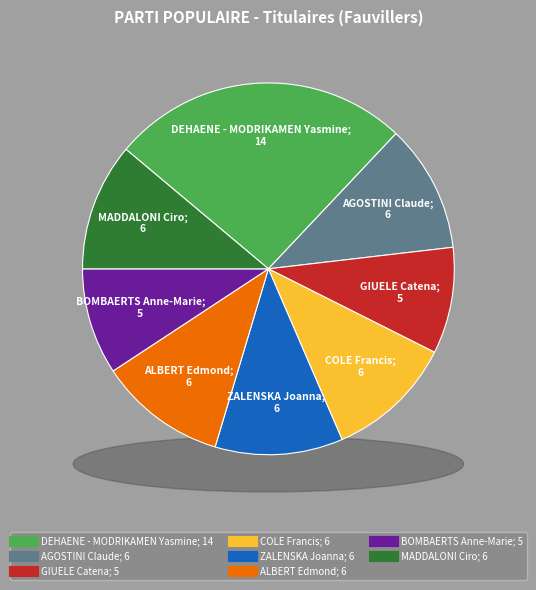

Between BOMBAERTS Anne-Marie and AGOSTINI Claude, which is larger?

AGOSTINI Claude